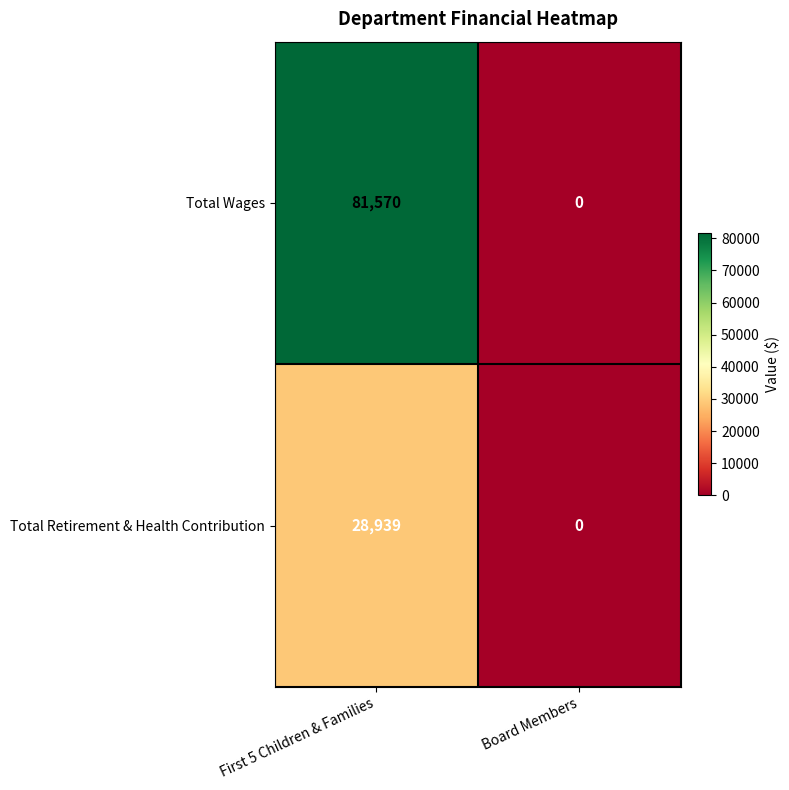

Reading left to right, list all the values displayed in this chart.

Total Wages: First 5 Children & Families=81570	Board Members=0
Total Retirement & Health Contribution: First 5 Children & Families=28939	Board Members=0